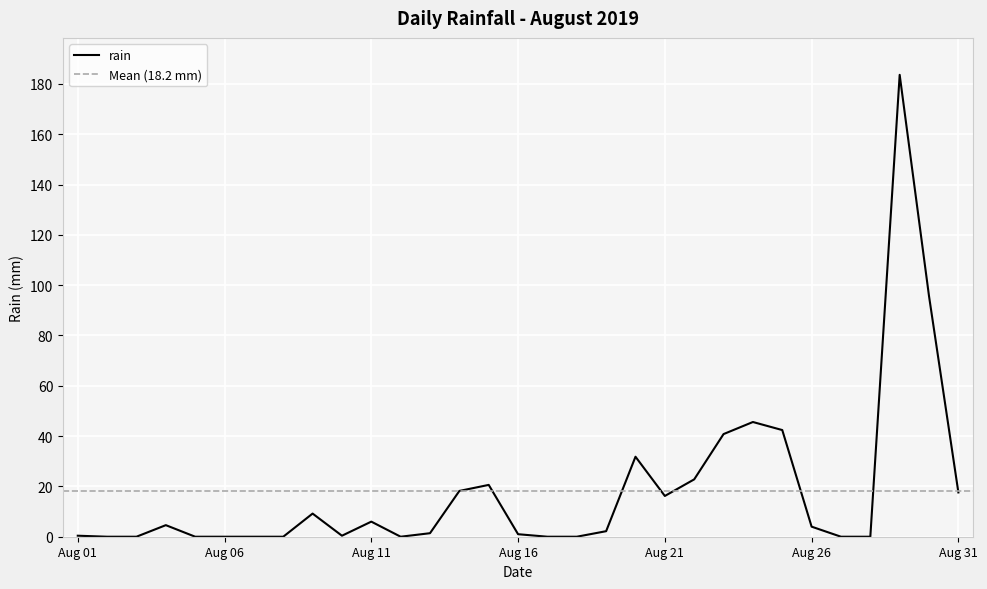

Does the chart display data point markers on the line(s)?

No